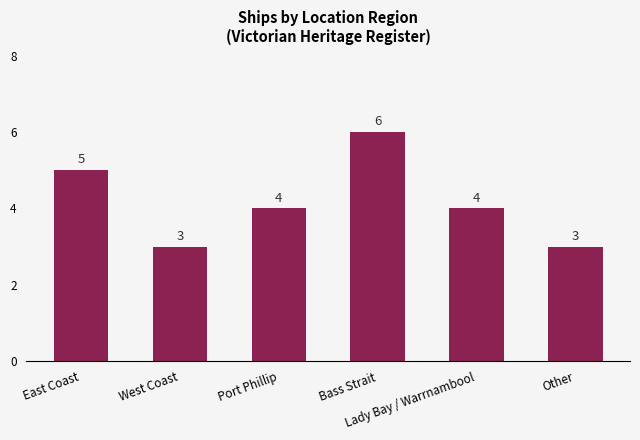

At which label does the data first exceed 4?

East Coast